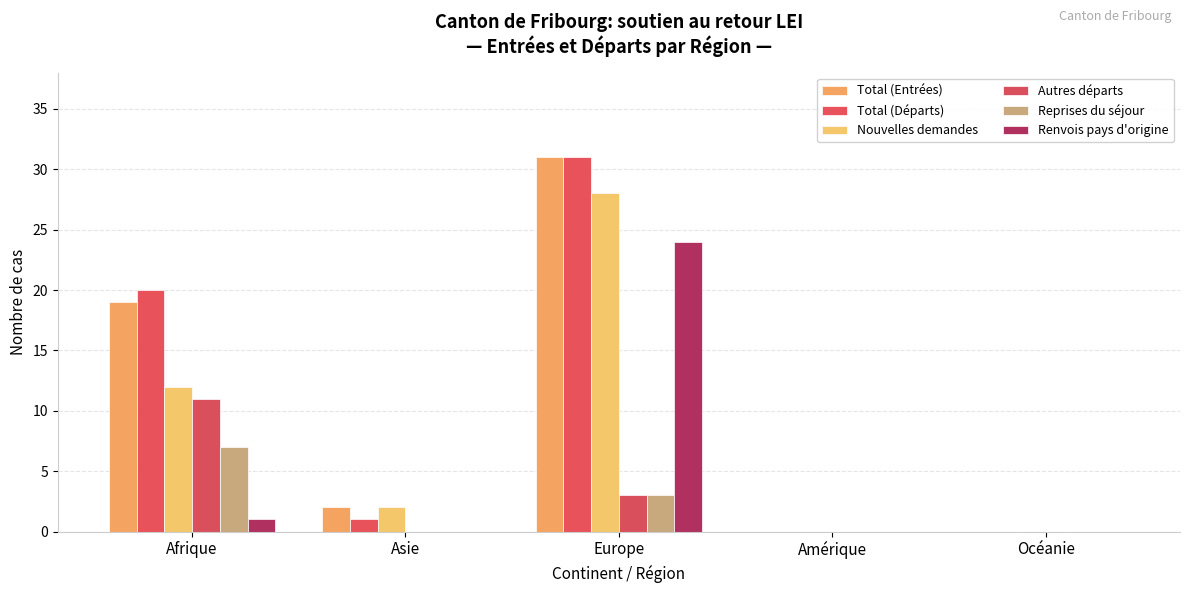

Reading left to right, list all the values displayed in this chart.

Total (Entrées): Afrique=19	Asie=2	Europe=31	Amérique=0	Océanie=0
Total (Départs): Afrique=20	Asie=1	Europe=31	Amérique=0	Océanie=0
Nouvelles demandes: Afrique=12	Asie=2	Europe=28	Amérique=0	Océanie=0
Autres départs: Afrique=11	Asie=0	Europe=3	Amérique=0	Océanie=0
Reprises du séjour: Afrique=7	Asie=0	Europe=3	Amérique=0	Océanie=0
Renvois pays d'origine: Afrique=1	Asie=0	Europe=24	Amérique=0	Océanie=0